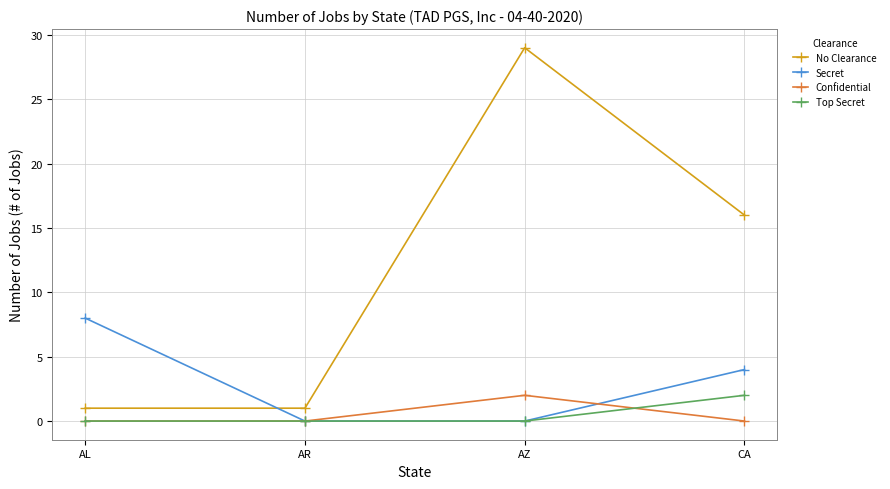

What is the difference between the Top Secret values at CA and AL?

2